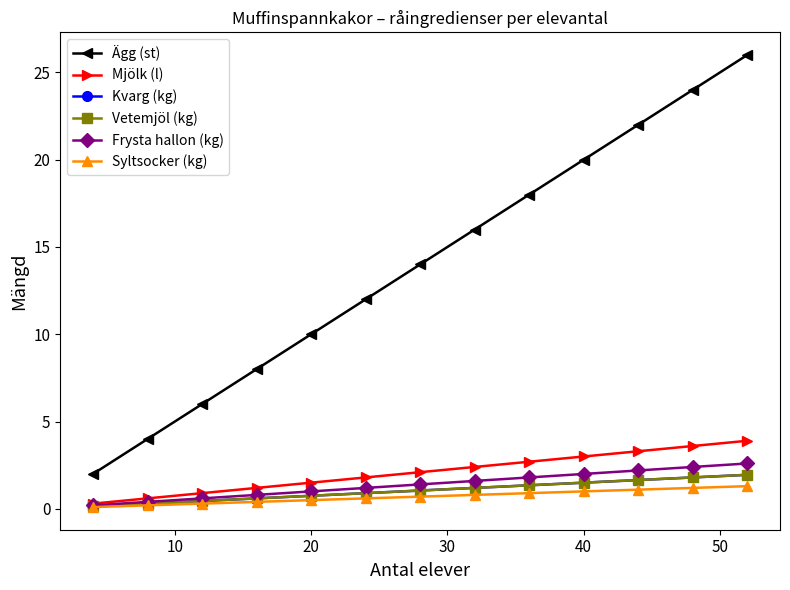

How many lines are shown in the chart?

6